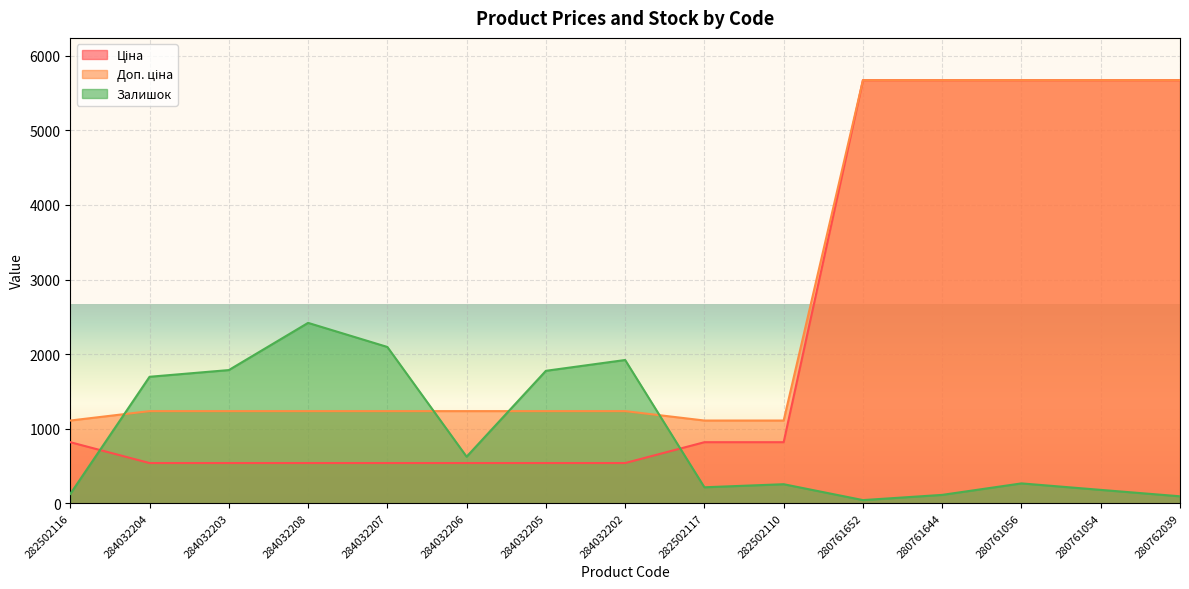

What are all the series names shown in the legend?

Ціна, Доп. ціна, Залишок